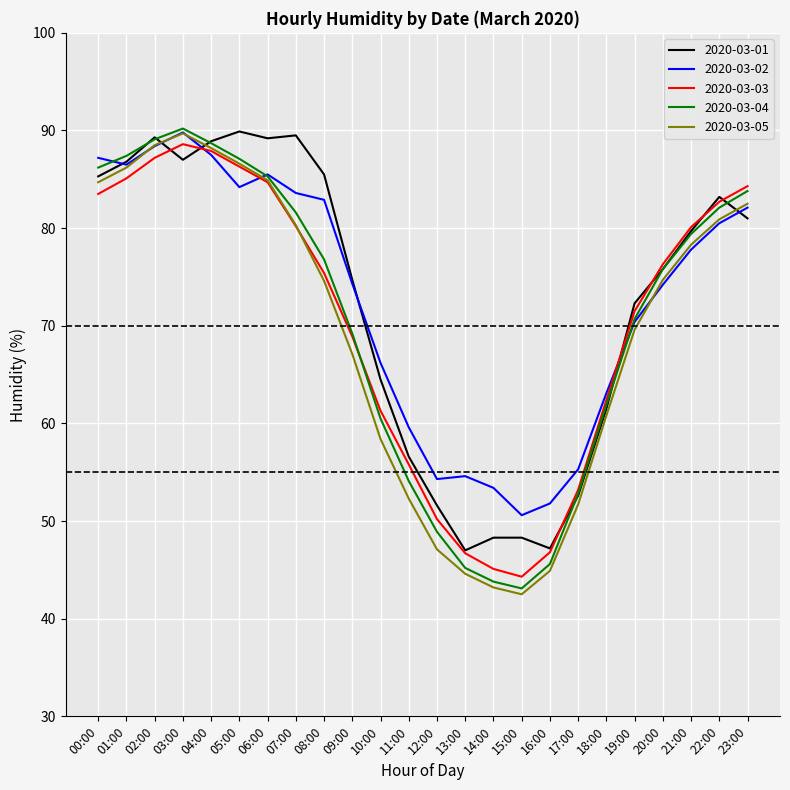

Where is the first local minimum for 2020-03-04?

15:00